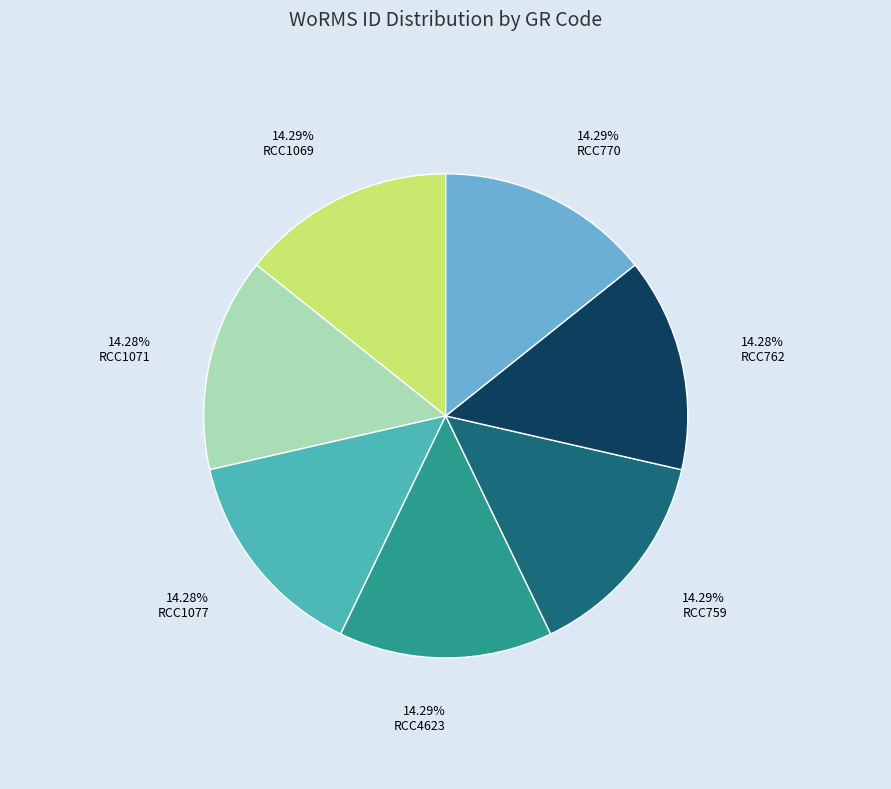

Is RCC1069 the majority of the pie?

No